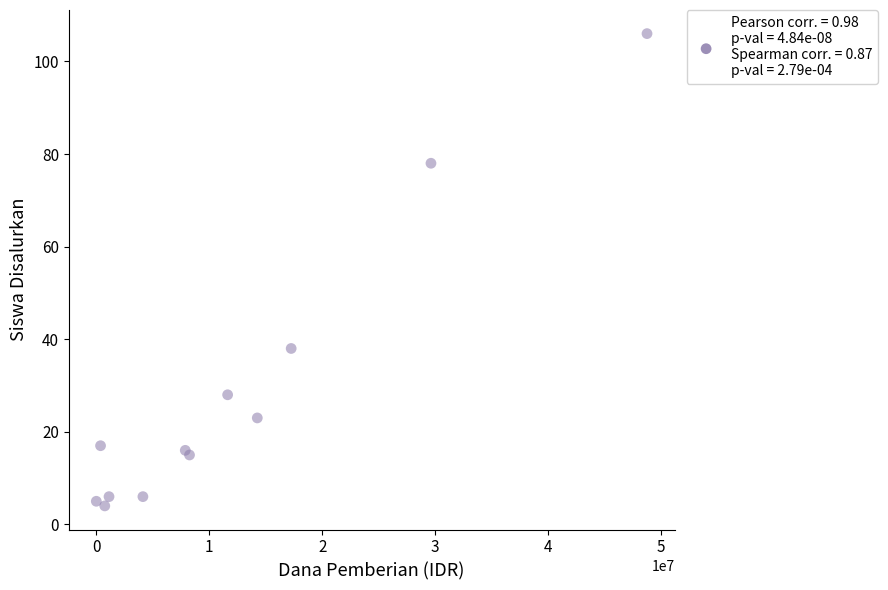

What Y value in the scatter plot is closest to 55?

38